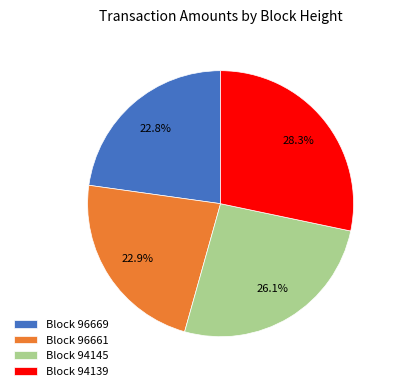

Does Block 96661 account for over 50% of the chart?

No